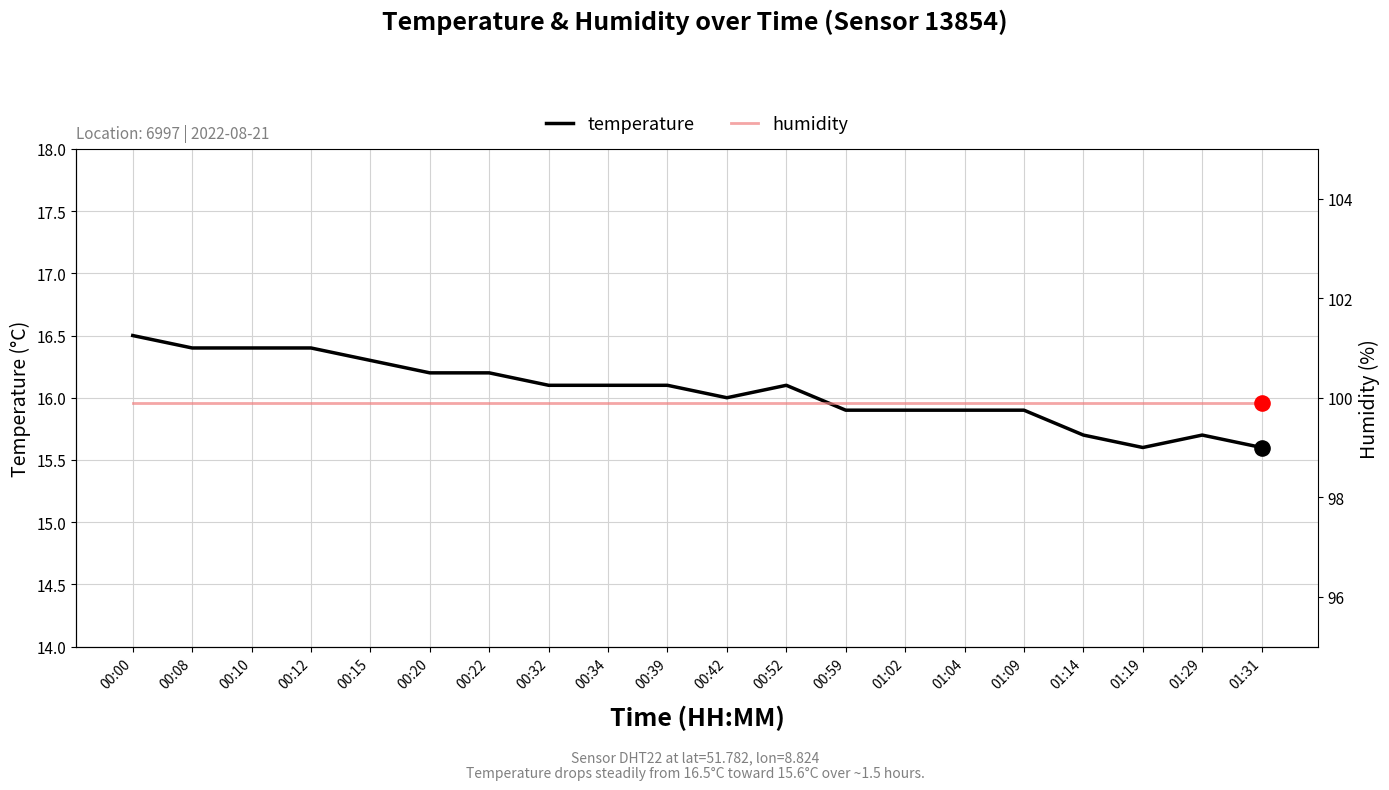

Which series contains the lowest Y value?

temperature